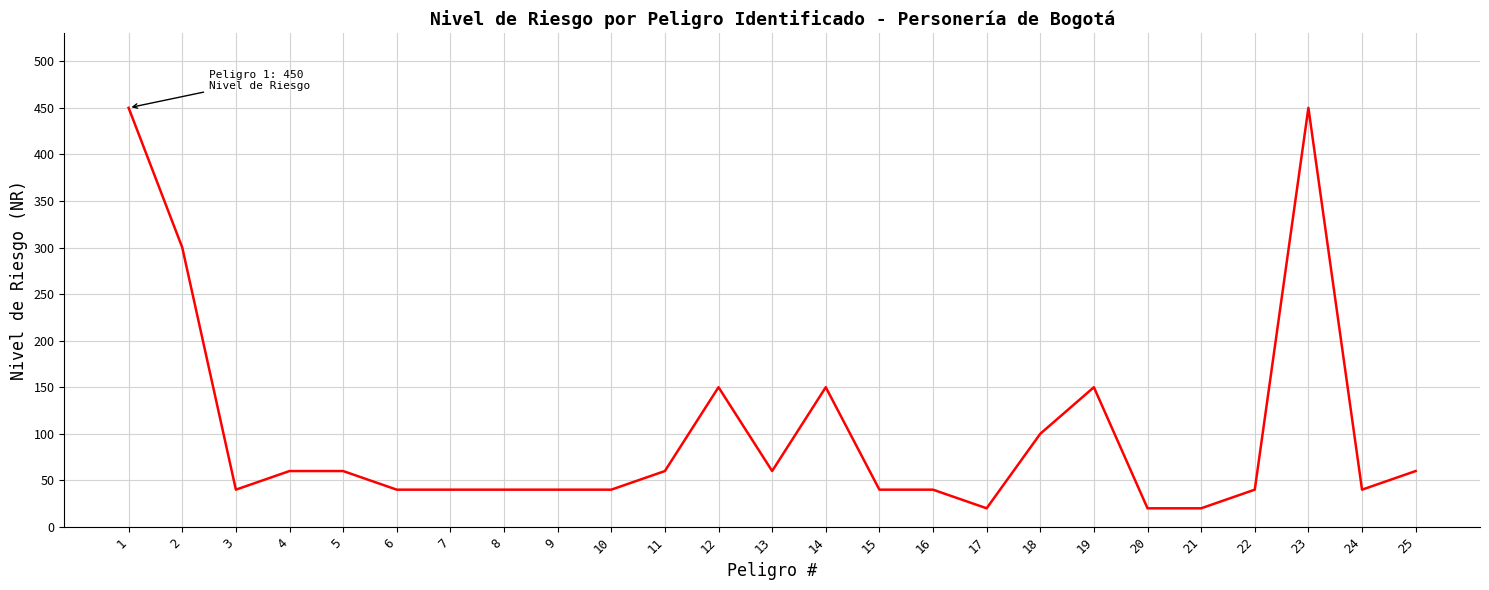

What is the difference between the values at 14 and 4?

90